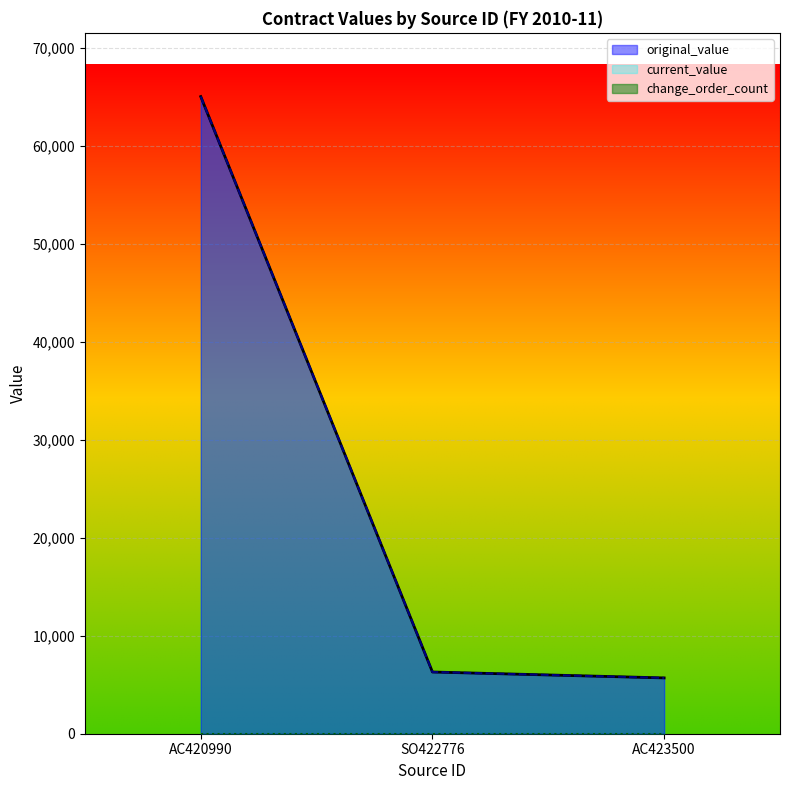

Is the value of original_value at AC423500 greater than the value of current_value at AC423500?

No